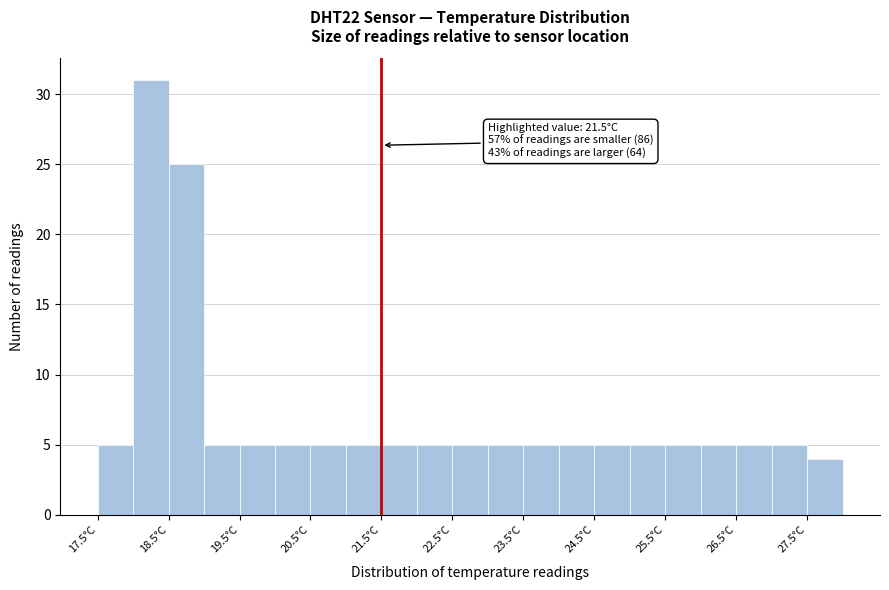

Which range on the x-axis has the tallest bar?

18.0 to 18.5